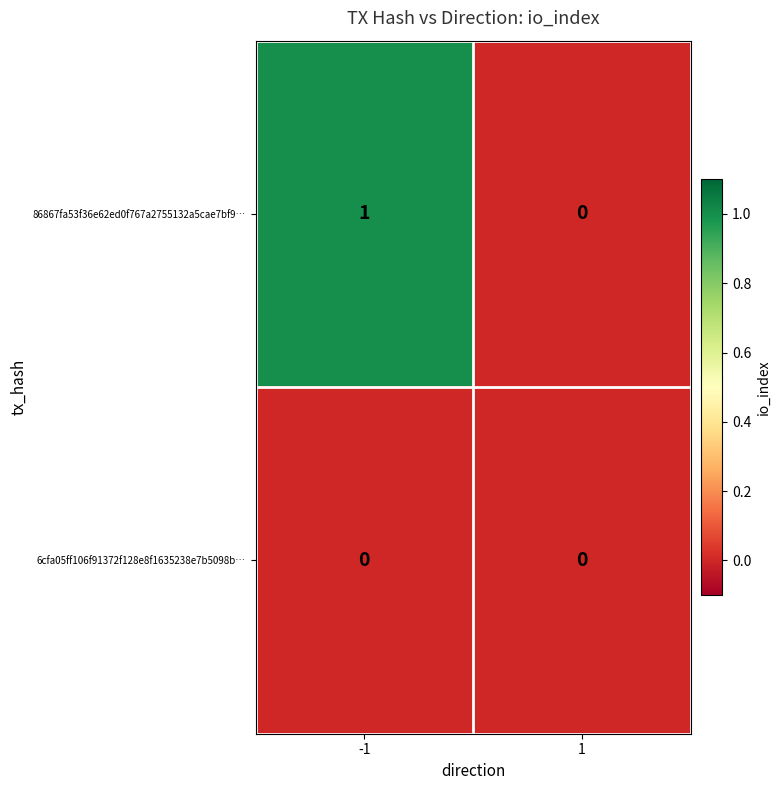

Which label corresponds to the largest value in the chart?

-1